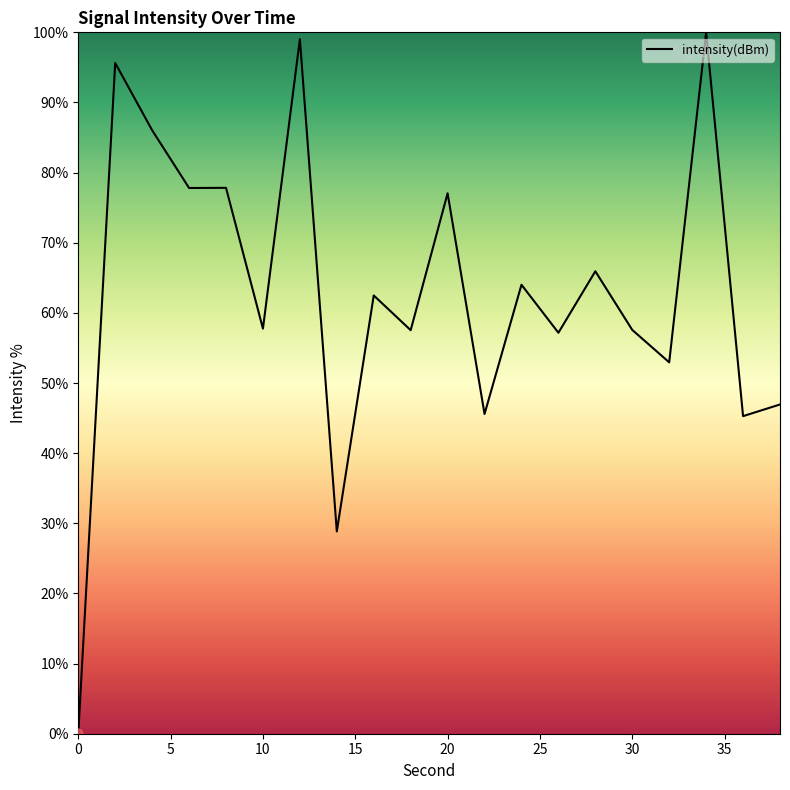

What is the difference between the maximum and minimum values?

100.0